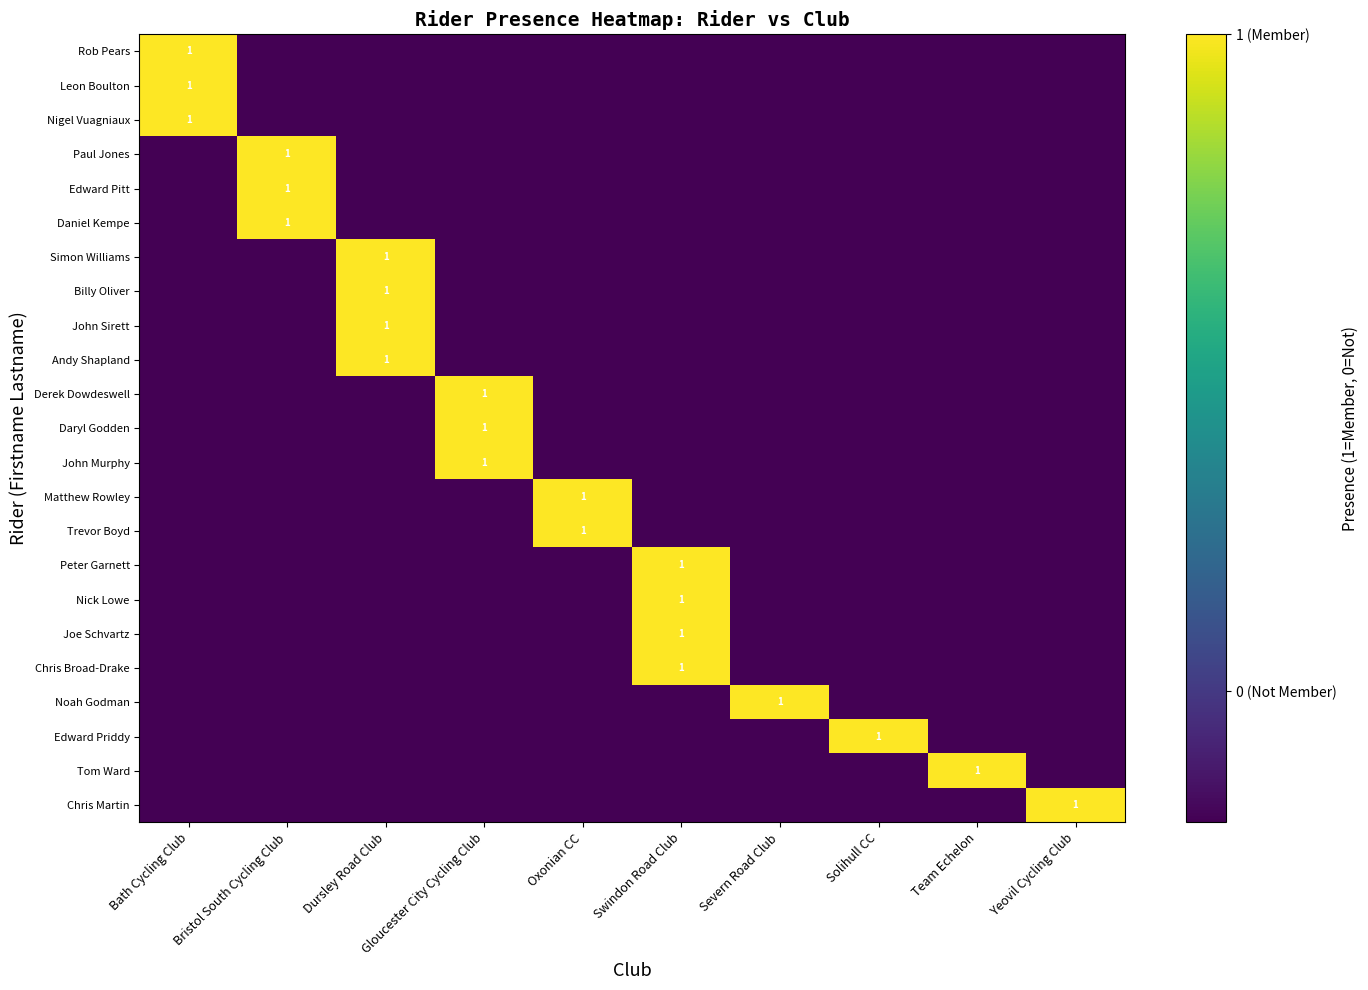

How many data points in Edward Priddy are above 0?

1